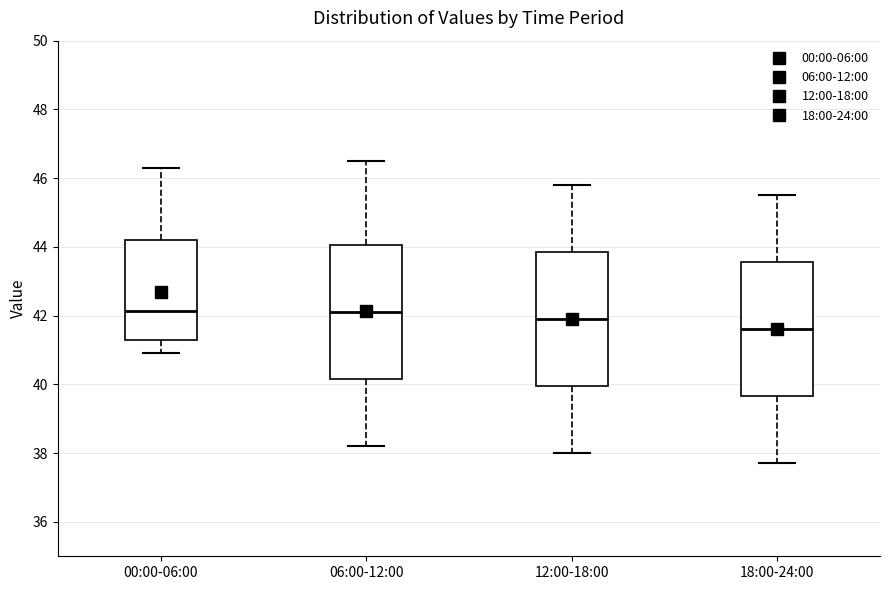

Reading left to right, read every box against the y-axis: the position of its median line, the range the box covers, and the ends of its whiskers. The values are not printed on the chart, so give them approximately, as read against the axis.

00:00-06:00: median 42.2, box 41.4 to 44.2, whiskers 41.0 to 46.4
06:00-12:00: median 42.2, box 40.2 to 44.0, whiskers 38.2 to 46.6
12:00-18:00: median 42.0, box 40.0 to 43.8, whiskers 38.0 to 45.8
18:00-24:00: median 41.6, box 39.6 to 43.6, whiskers 37.8 to 45.6